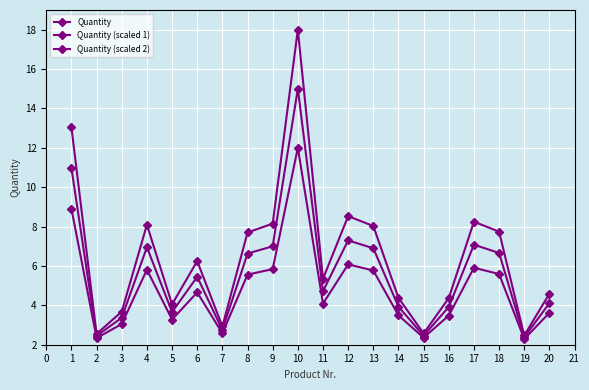

Is this an area chart (filled region under the line)?

No